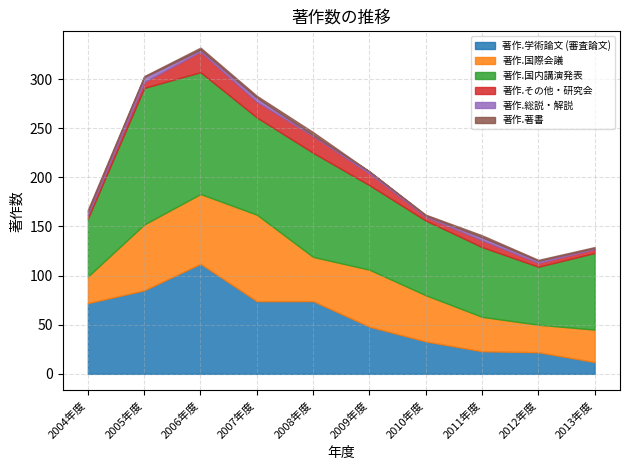

What position from the right is 2004年度?

10